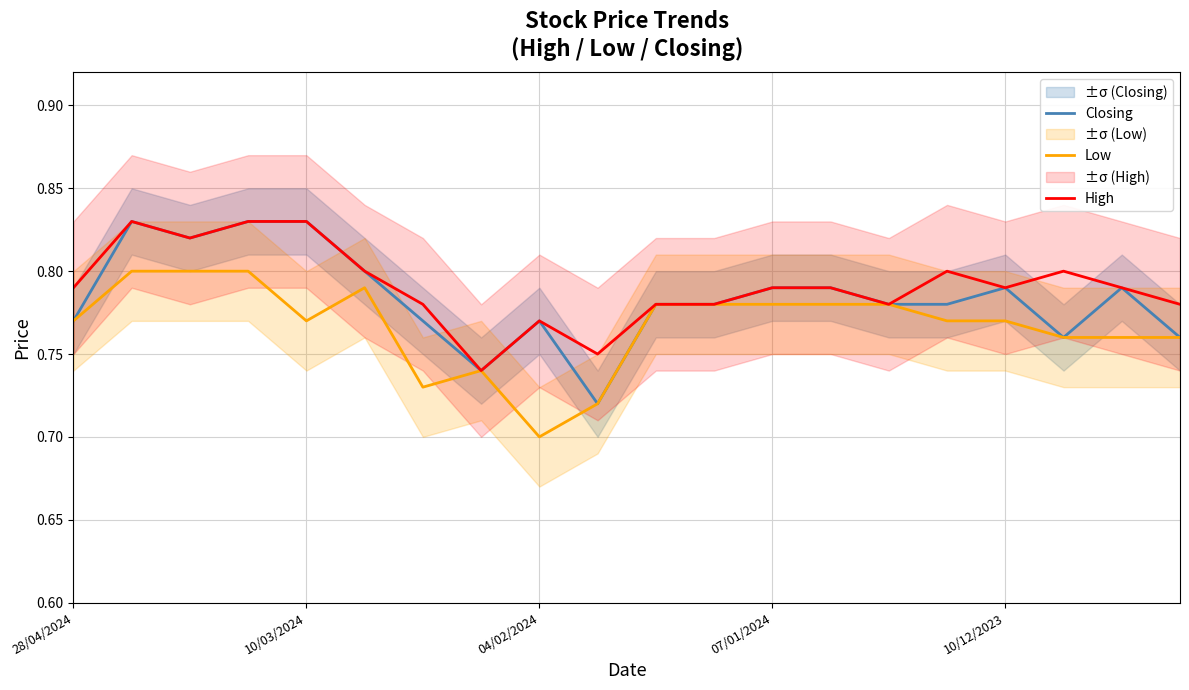

Is it true that Closing equals 0.4 at 18?

False